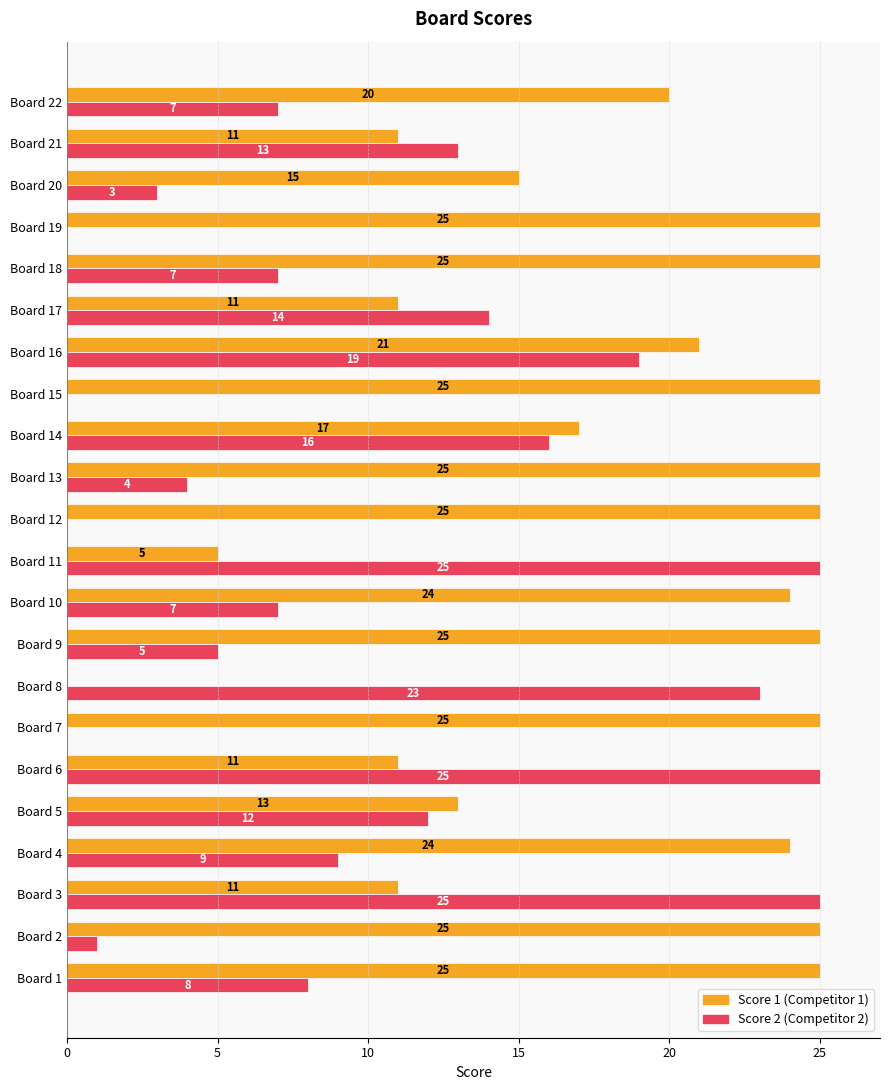

At which category is the sum across all series the highest?

Board 16